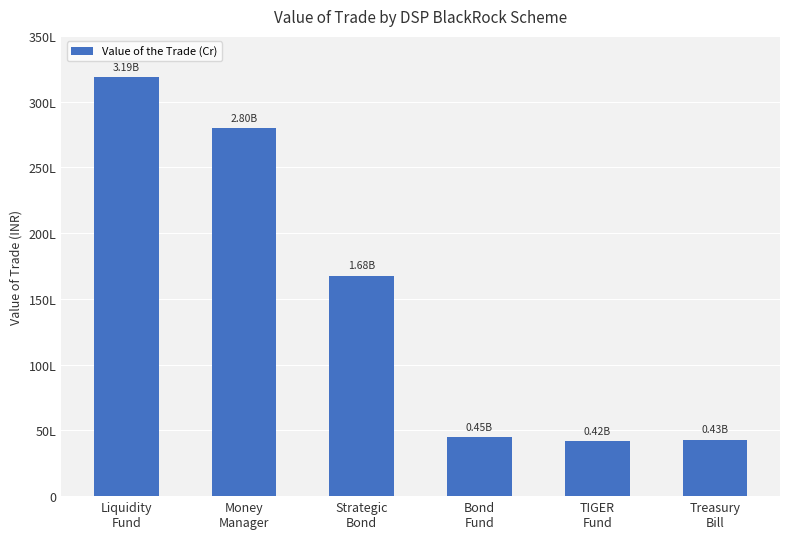

Reading left to right, list all the values displayed in this chart.

3186714234.8	2799809636.0	1677587267.6	451388945.9	419896693.9	428894245.2